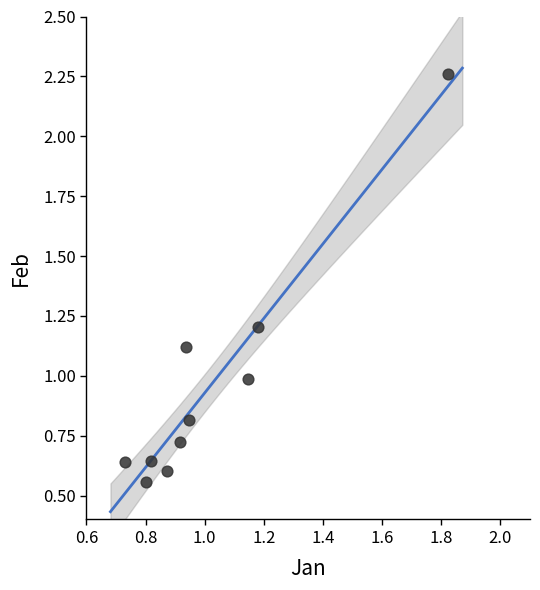

What is the average Y value?

1.0